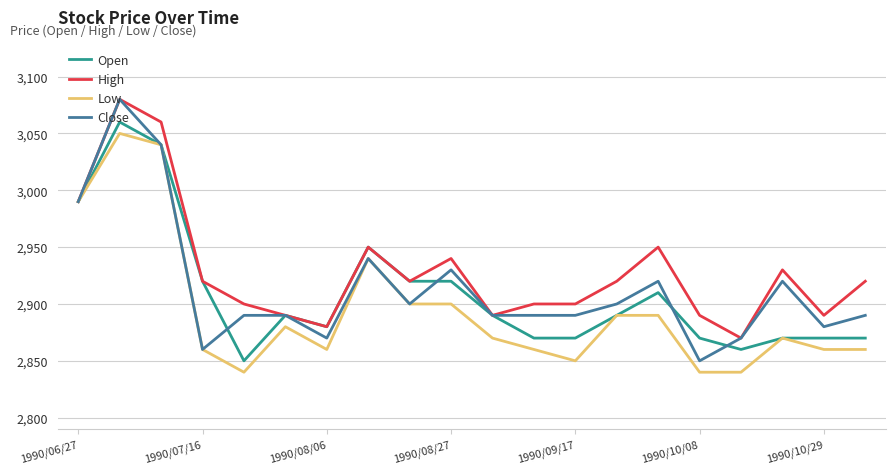

What is the difference between the maximum and minimum values in the Close series?

230